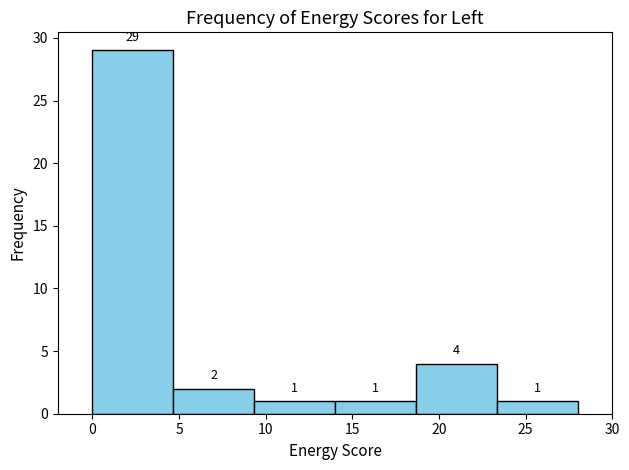

Reading left to right, list every bar in this chart as the range it spans on the x-axis followed by its height. The bar edges are not printed on the chart, so give them approximately, as read against the axis.

0.0 to 4.5: 29
4.5 to 9.5: 2
9.5 to 14.0: 1
14.0 to 18.5: 1
18.5 to 23.5: 4
23.5 to 28.0: 1